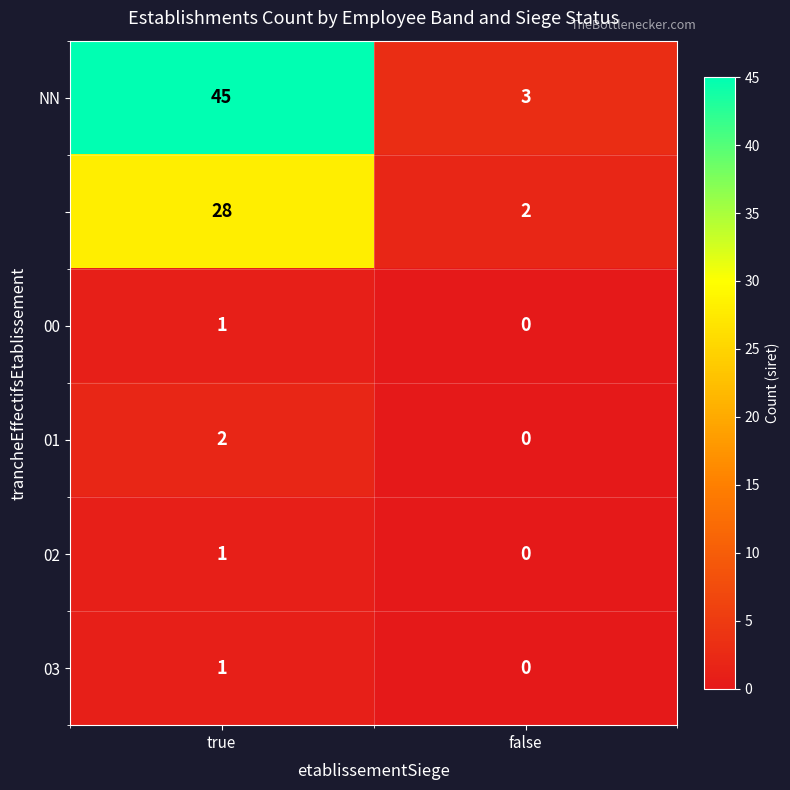

What is the difference between the highest and lowest values at false?

3